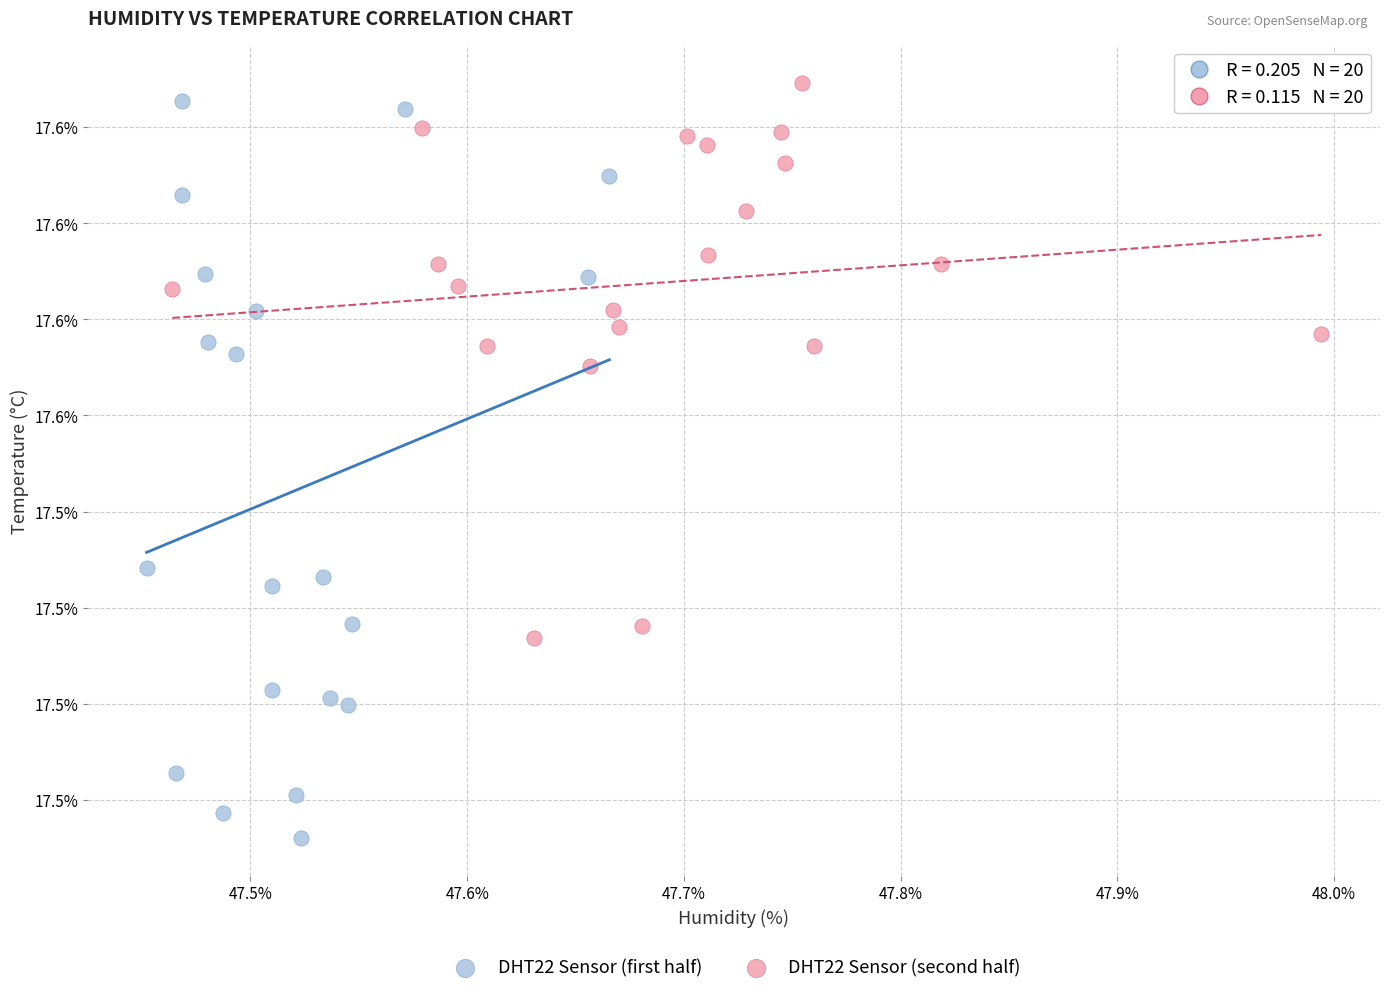

Which series has the largest Y range (max minus min)?

DHT22 Sensor (first half)